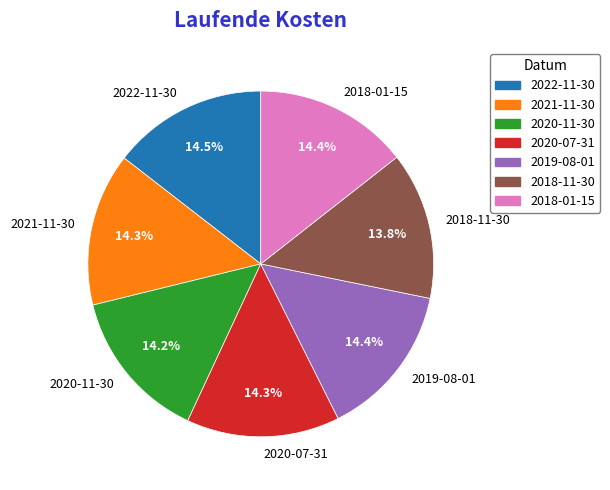

Do 2018-01-15 and 2022-11-30 together represent more than half of the pie?

No